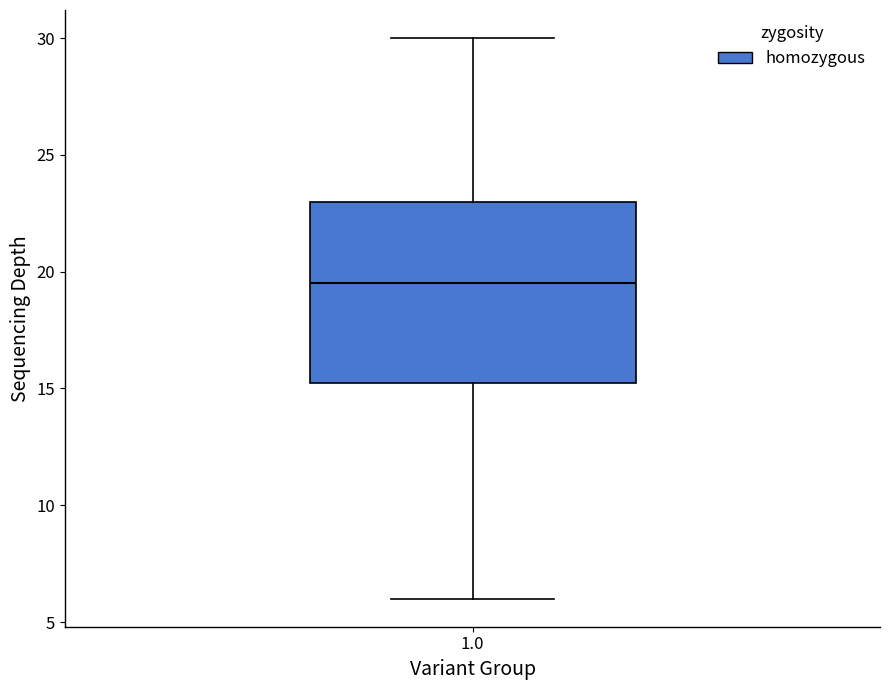

Read this box plot against the y-axis: the position of the median line, the range covered by the box, and the ends of both whiskers. The values are not printed on the chart, so give them approximately, as read against the axis.

median 19.5, box 15.5 to 23.0, whiskers 6.0 to 30.0